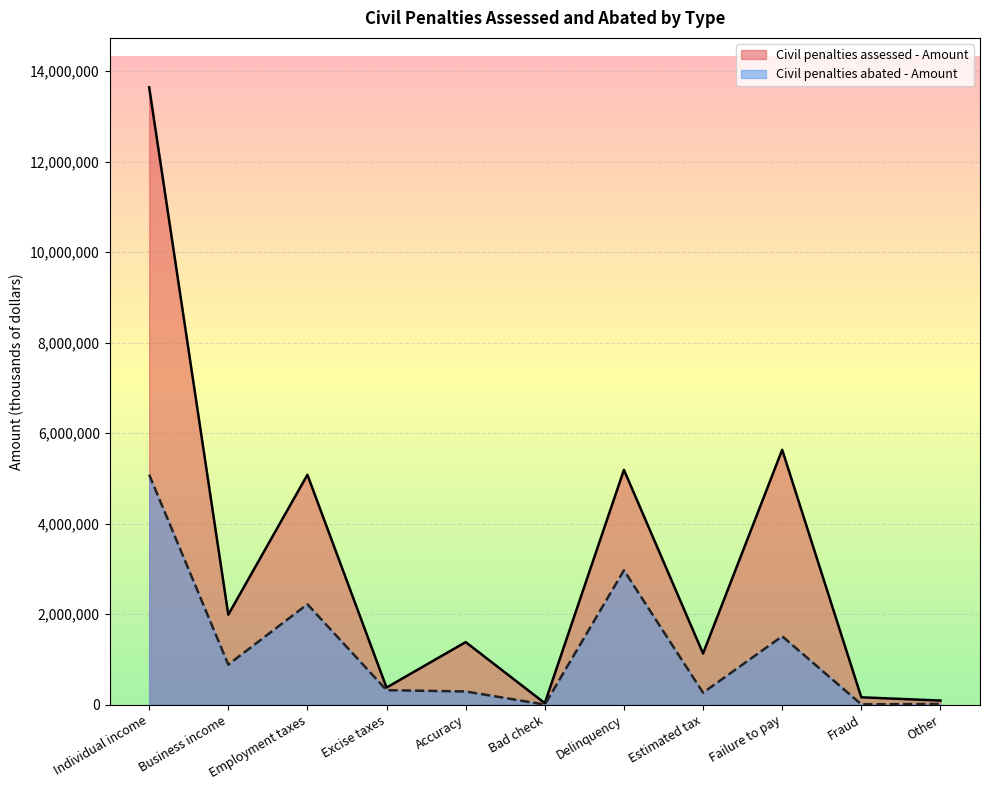

Reading left to right, list all the values displayed in this chart.

Civil penalties assessed - Amount: 13639029	1990879	5080845	381095	1385527	36658	5189961	1133895	5632607	166020	94362
Civil penalties abated - Amount: 5083419	888649	2220951	324046	295178	5631	2970749	267065	1514161	10967	19669